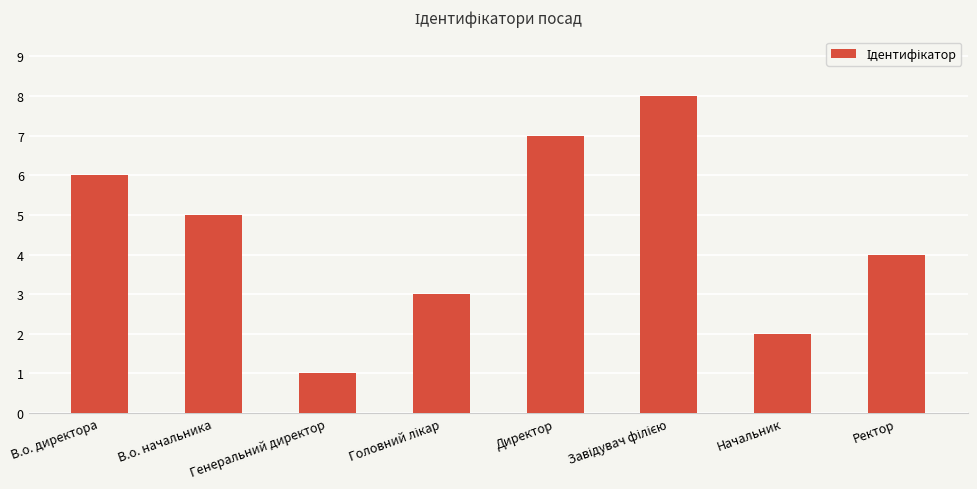

At which category does the chart reach its minimum across all series?

Генеральний директор